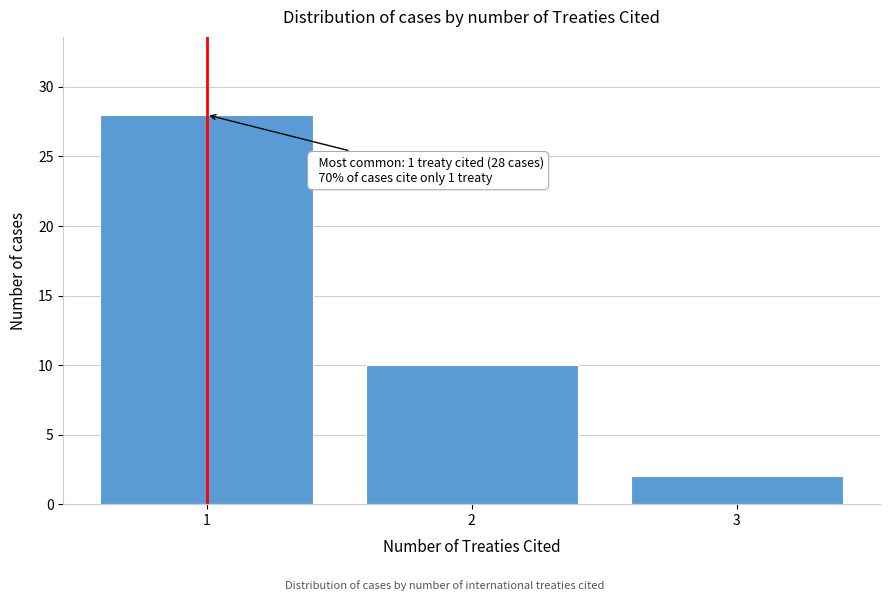

Reading right to left, extract all data points from this chart.

2	10	28